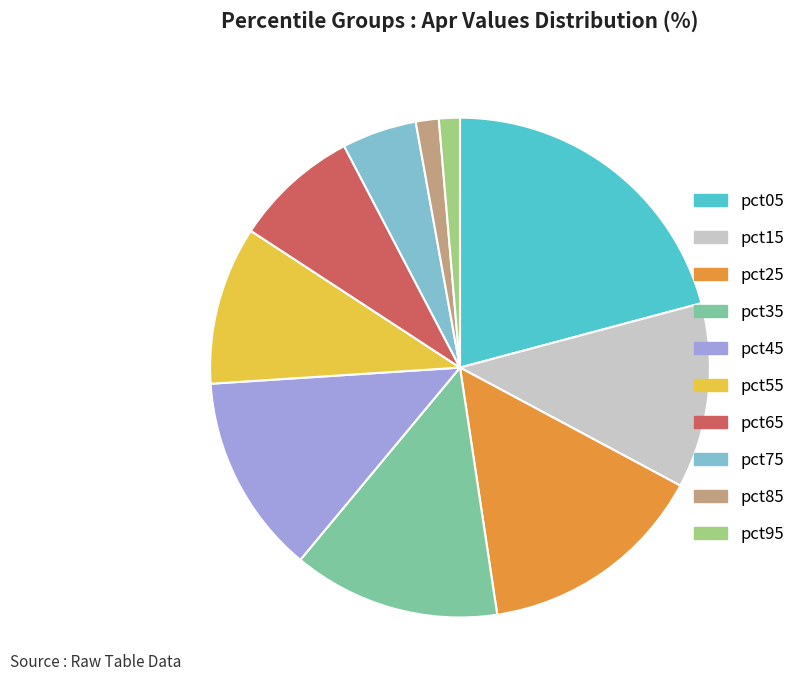

Is there a majority slice in this chart?

No